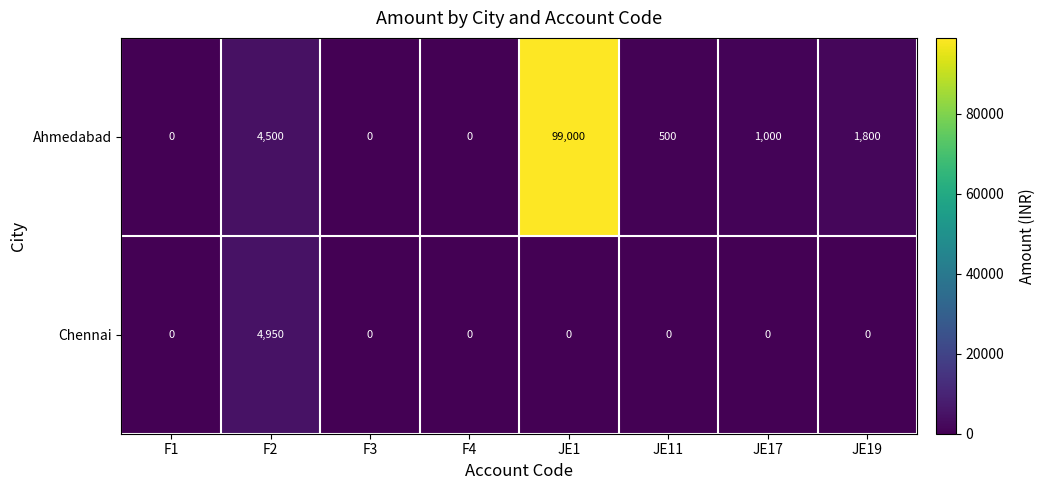

At how many categories does at least one series exceed 24966?

1